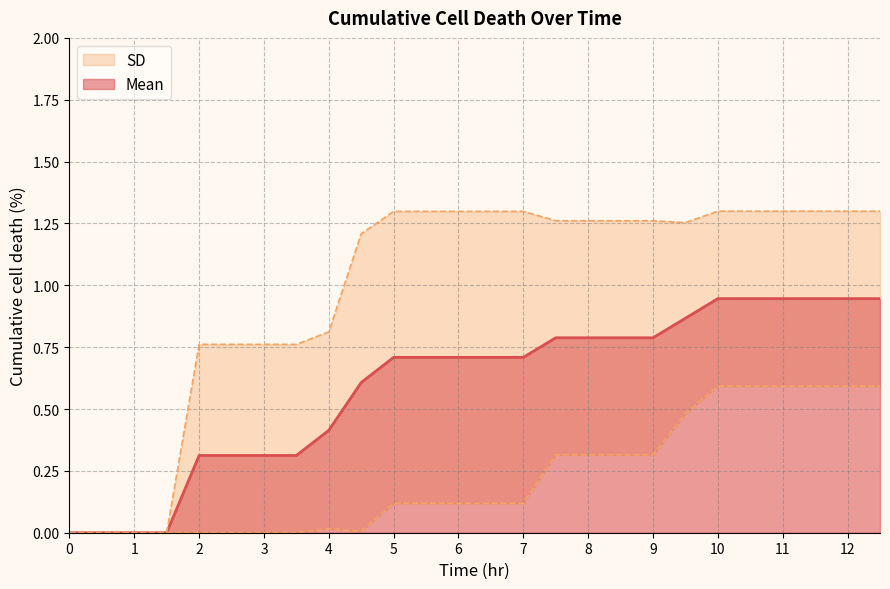

What is the difference between the maximum and second lowest values?

0.9